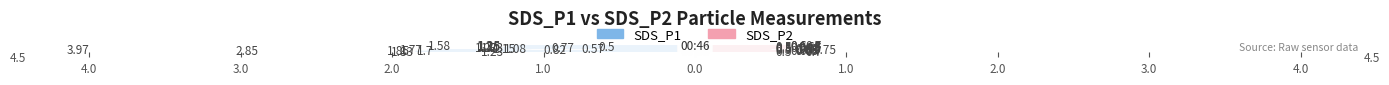

What is the difference between the SDS_P1 values at 4.0 and 17?

0.2